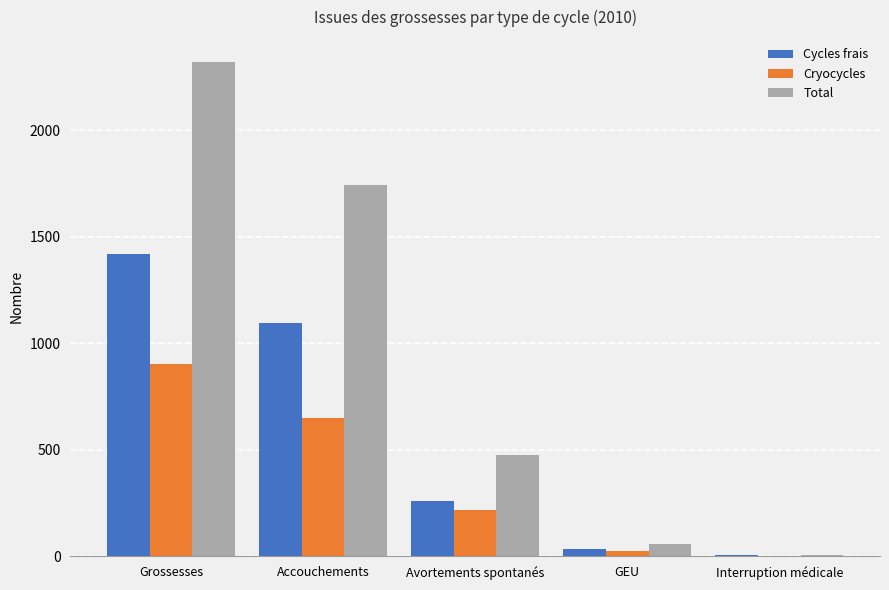

The Cryocycles series shows 889 at Accouchements. True or false?

False